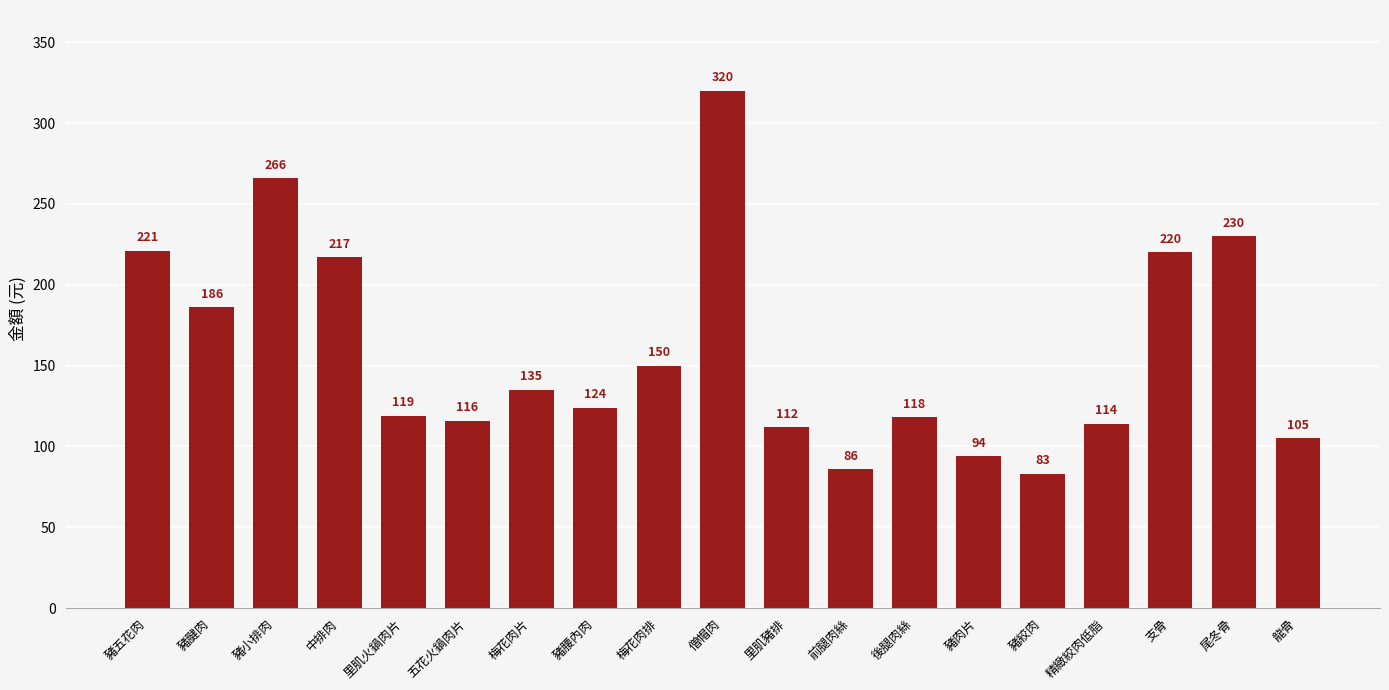

Reading right to left, extract all data points from this chart.

105	230	220	114	83	94	118	86	112	320	150	124	135	116	119	217	266	186	221